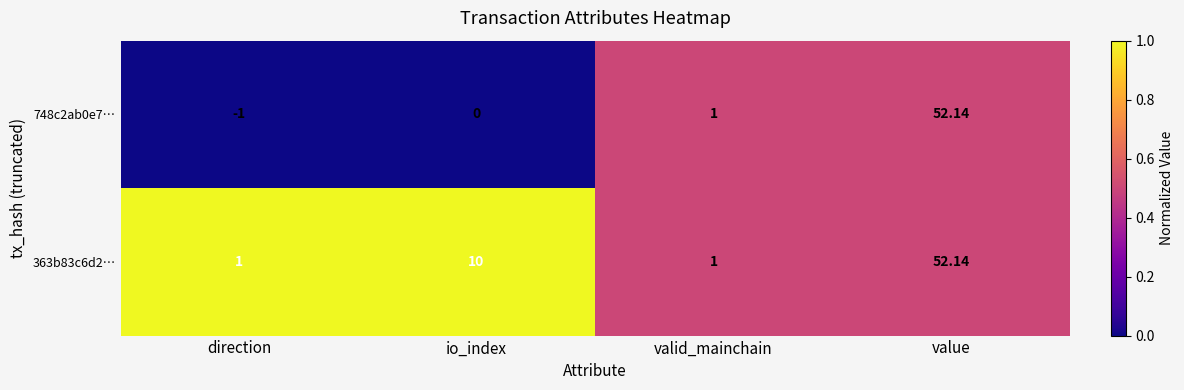

At which category is the sum across all series the highest?

value